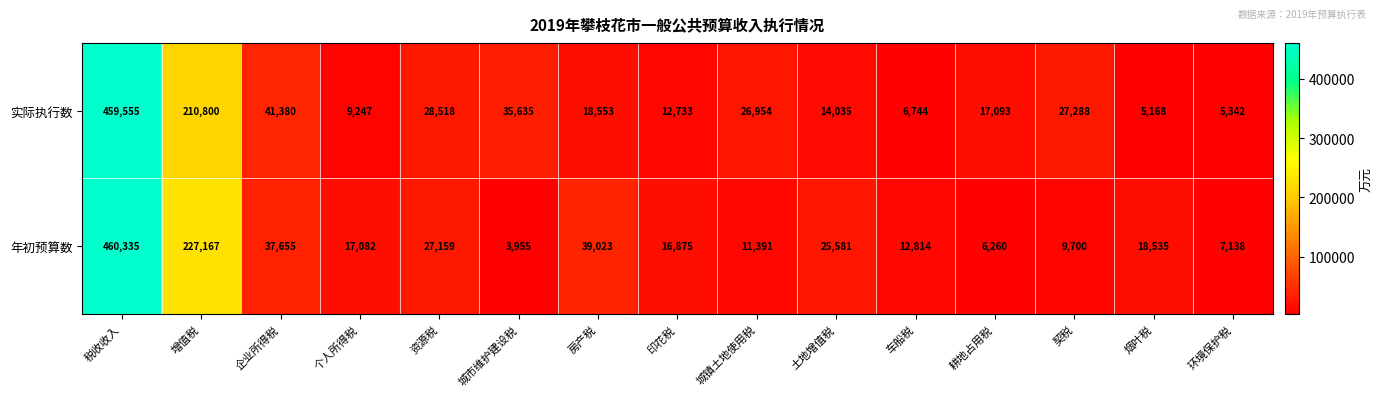

Is the value of 实际执行数 at 个人所得税 greater than the value of 年初预算数 at 烟叶税?

No